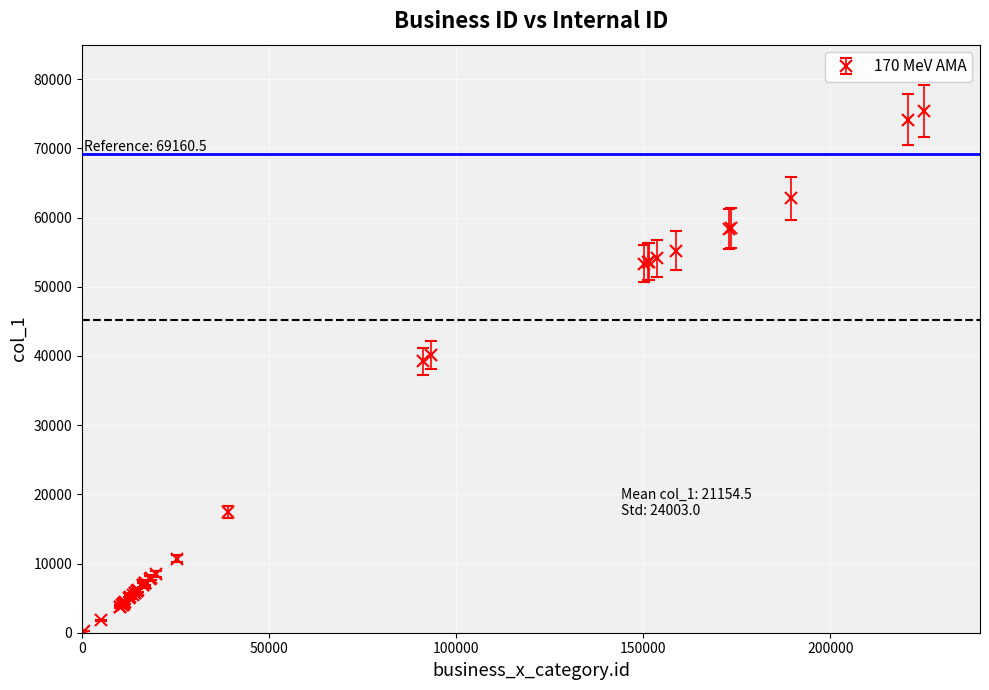

What is the sum of all values?

846182